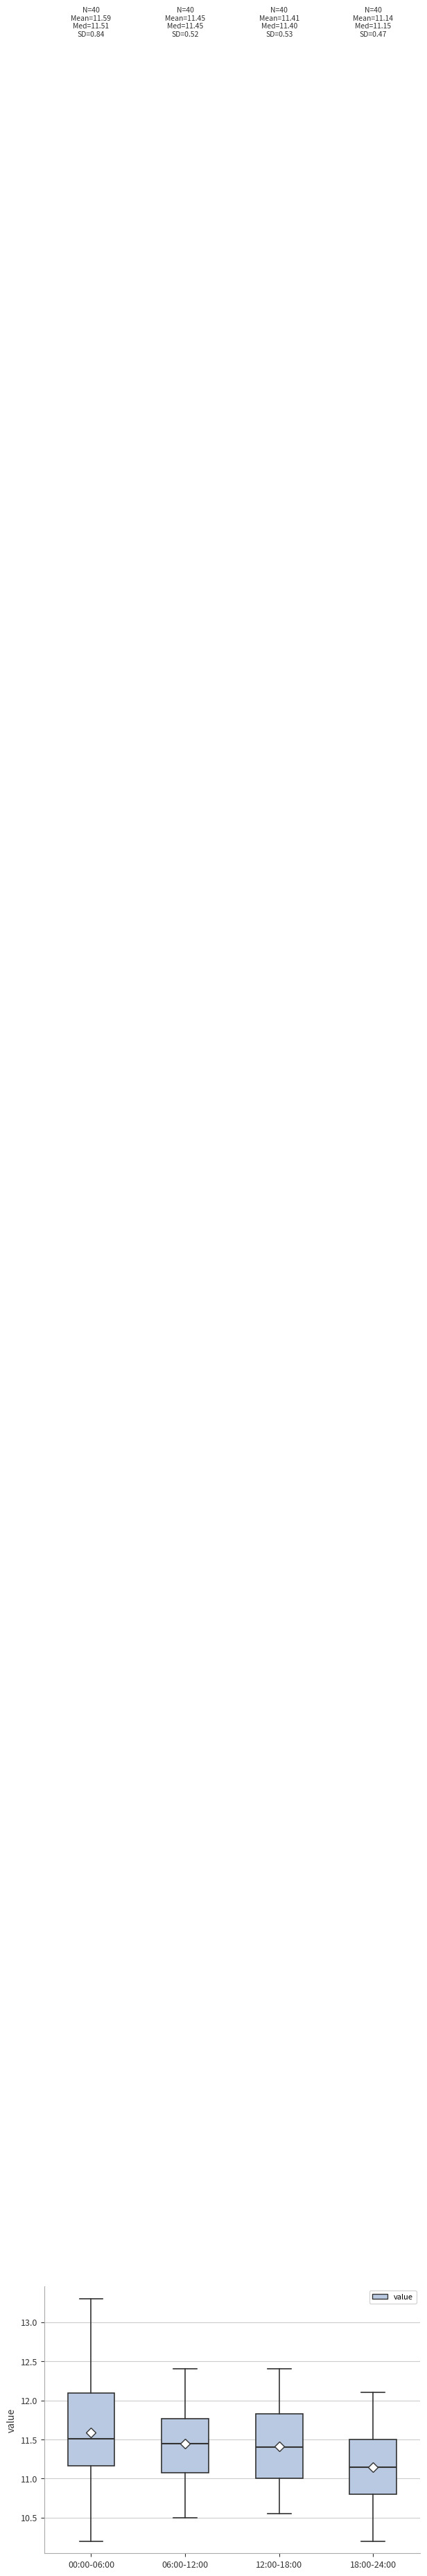

Which box is the tallest, from its lower edge to its upper edge?

00:00-06:00